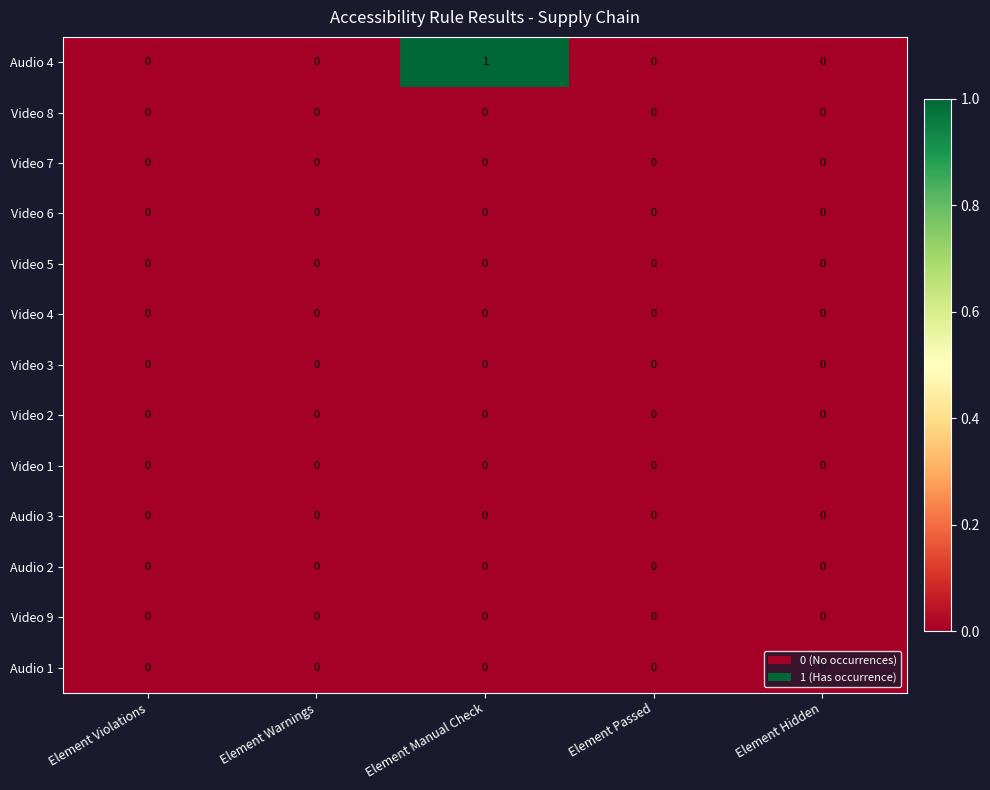

Which label corresponds to the largest value in the chart?

Element Manual Check